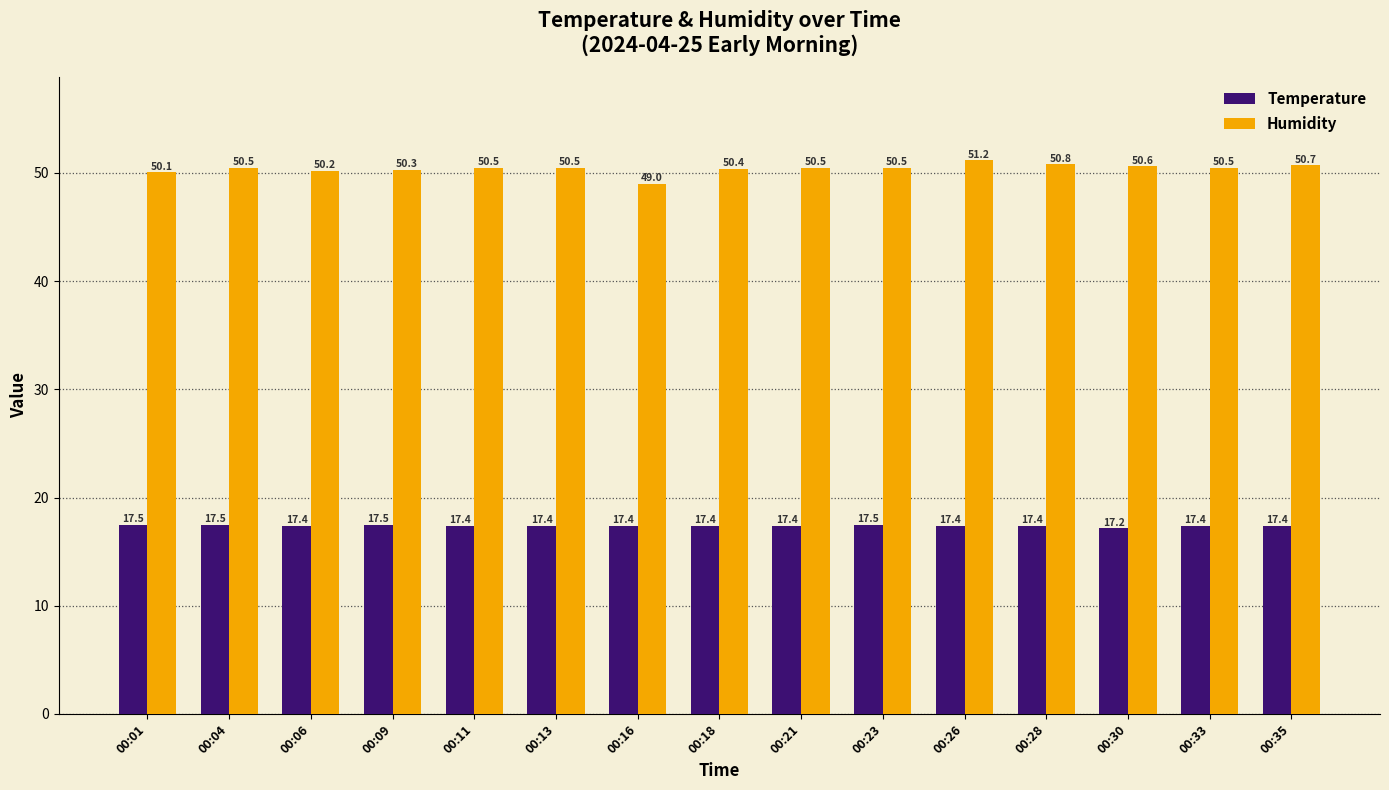

The value of Temperature at 00:11 is 17.4. True or false?

True